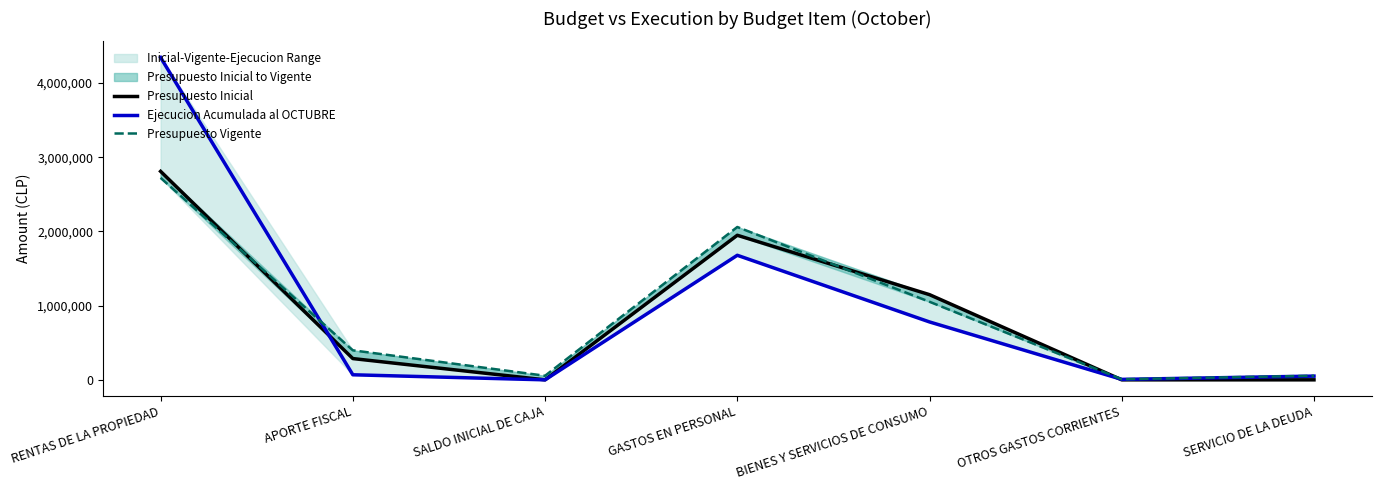

At GASTOS EN PERSONAL, list the series in order from smallest to largest.

Ejecucion Acumulada al OCTUBRE, Presupuesto Inicial, Presupuesto Vigente